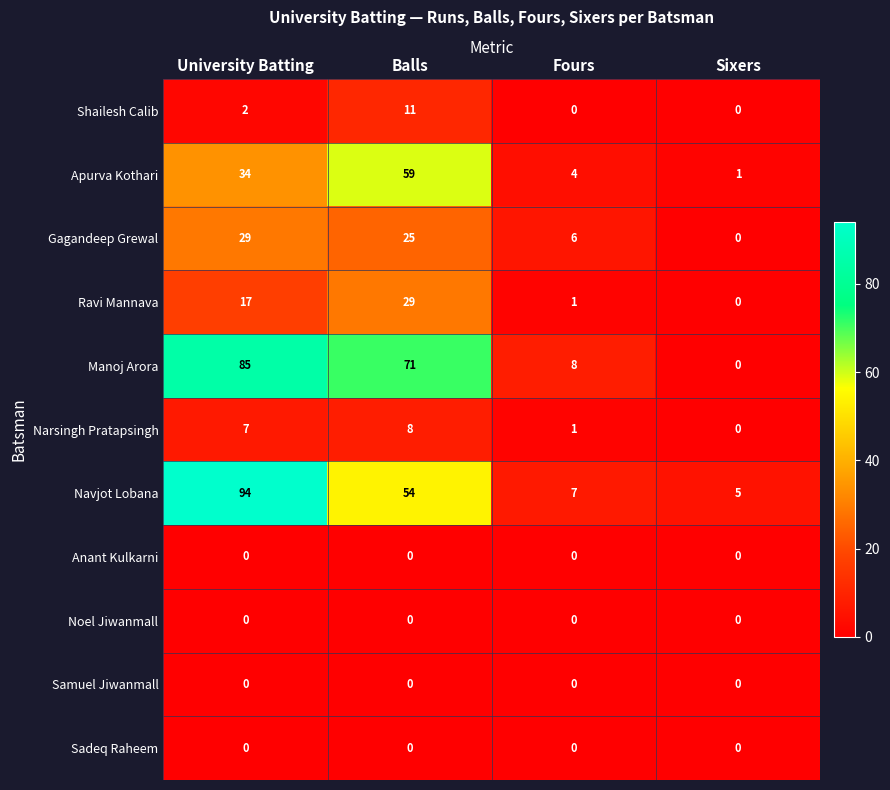

Between Fours and Sixers, which series saw the biggest shift?

Manoj Arora